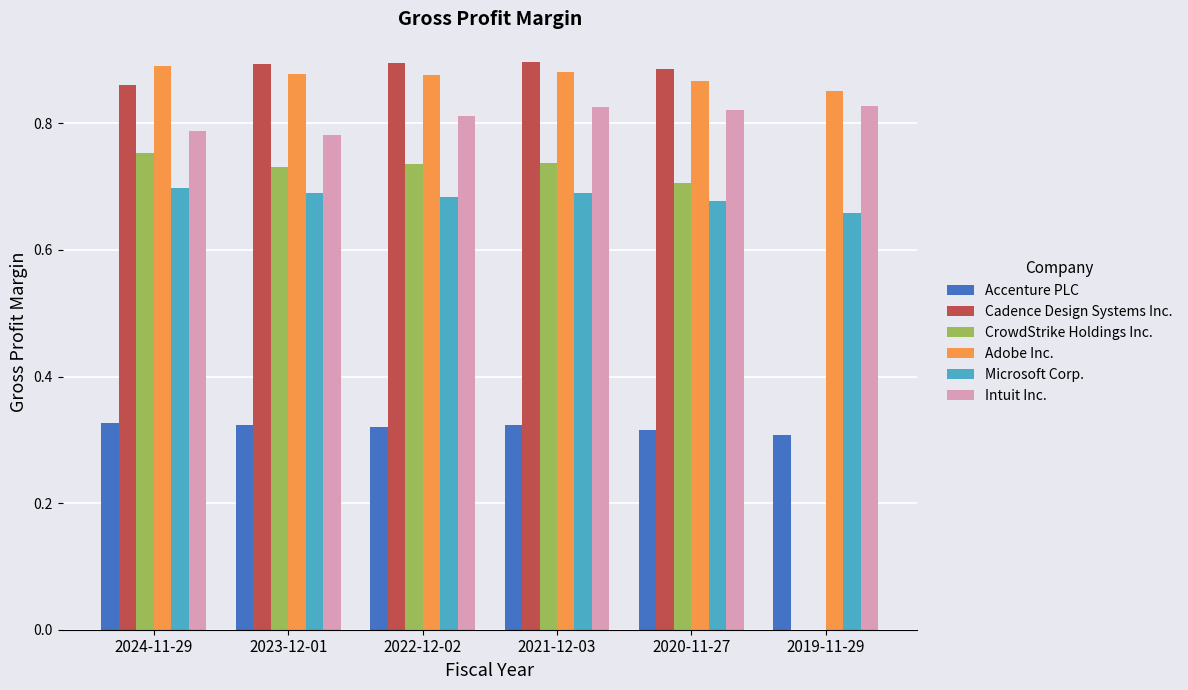

What is the total value across all series at 2020-11-27?

4.3